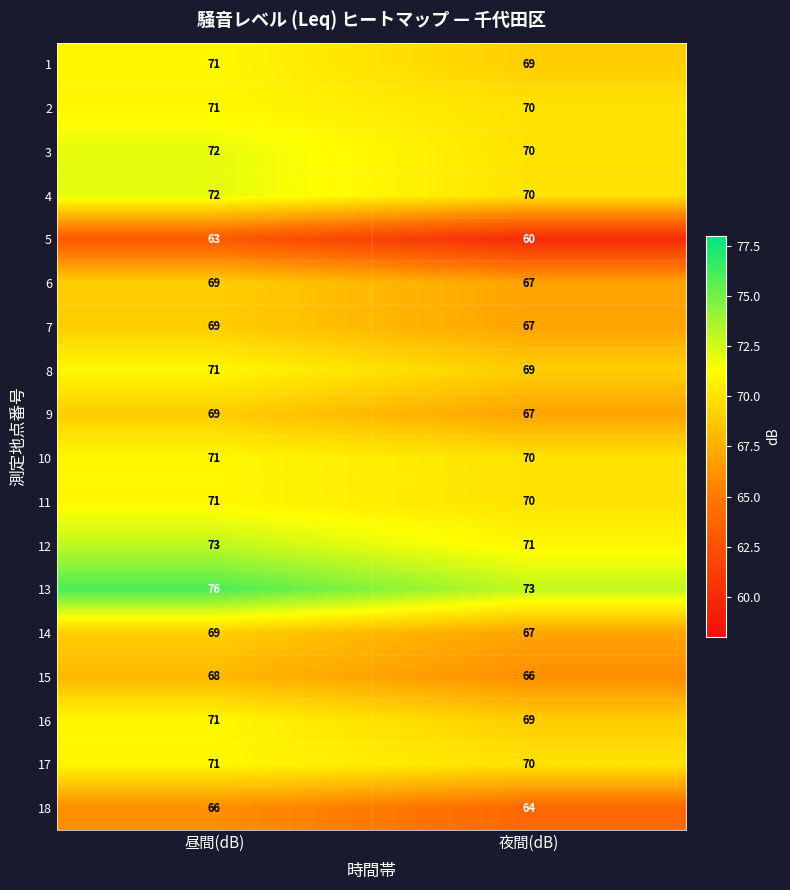

What is the spread (max minus min) of values at 夜間(dB)?

13